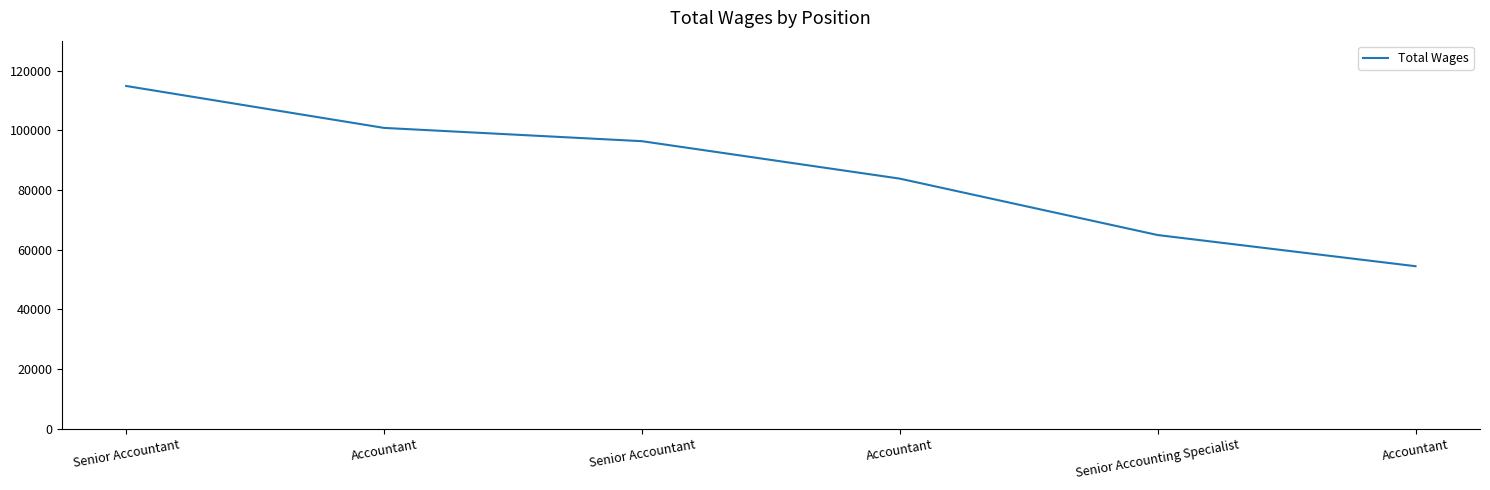

Count the number of data series in this chart.

1